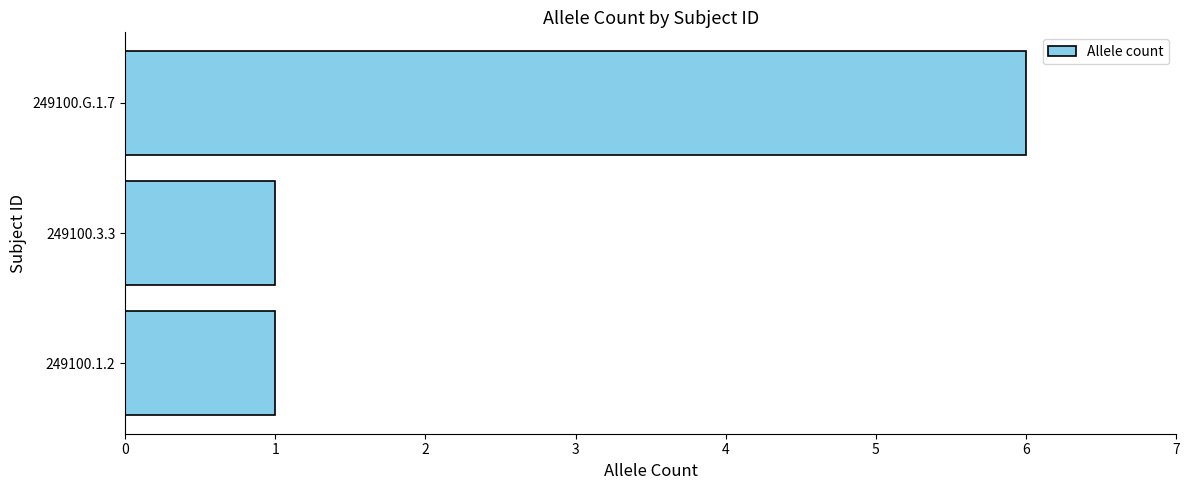

What is the smallest value displayed?

1